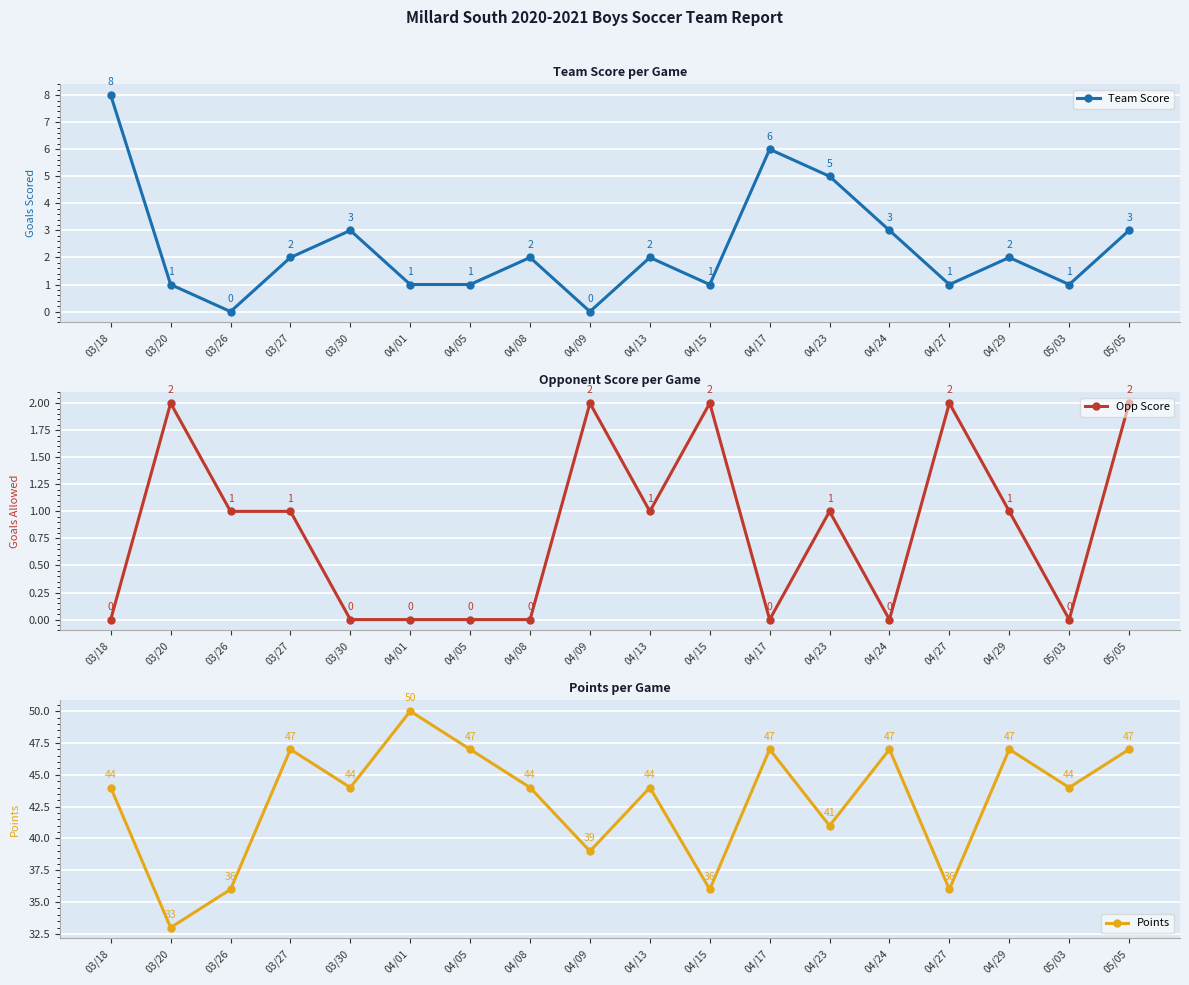

What is the greatest value displayed?

50